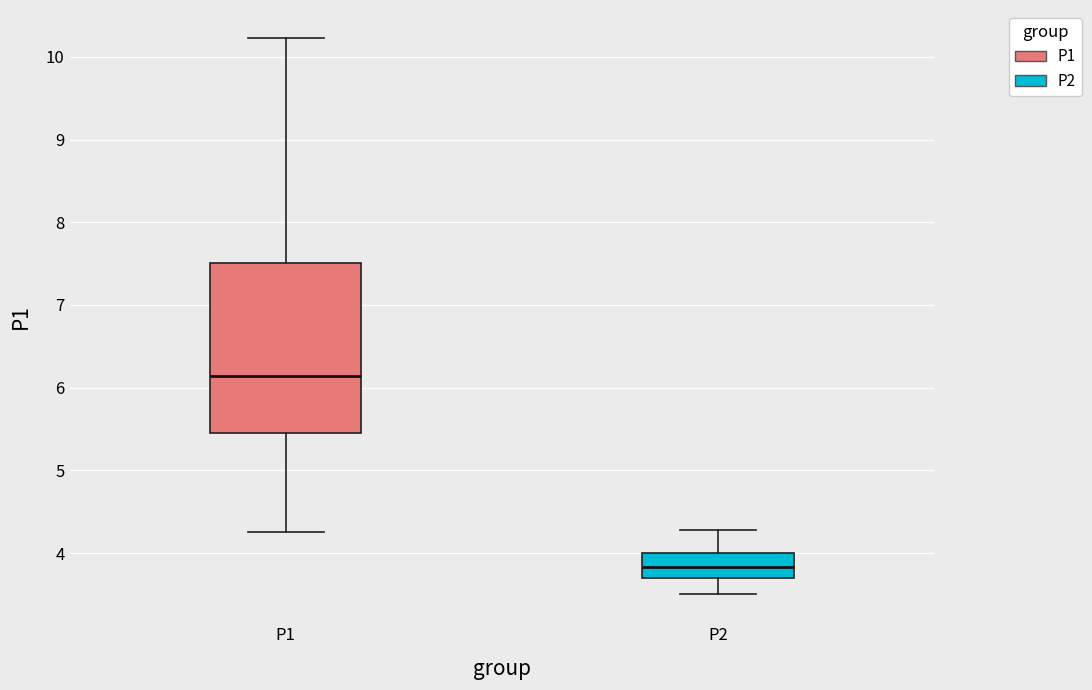

Where does the median line of the box for P1 sit on the y-axis? The values are not printed on the chart, so give them approximately, as read against the axis.

6.1